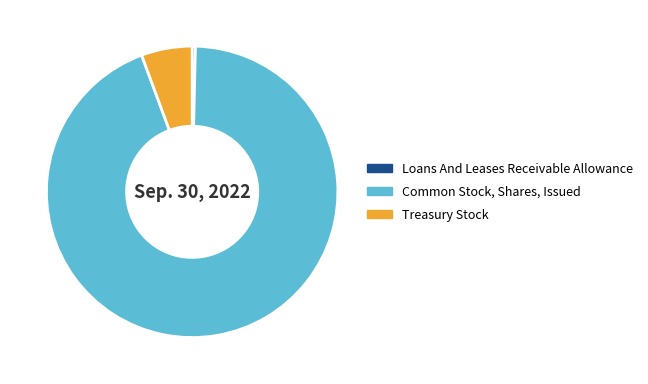

Is there a majority slice in this chart?

Yes